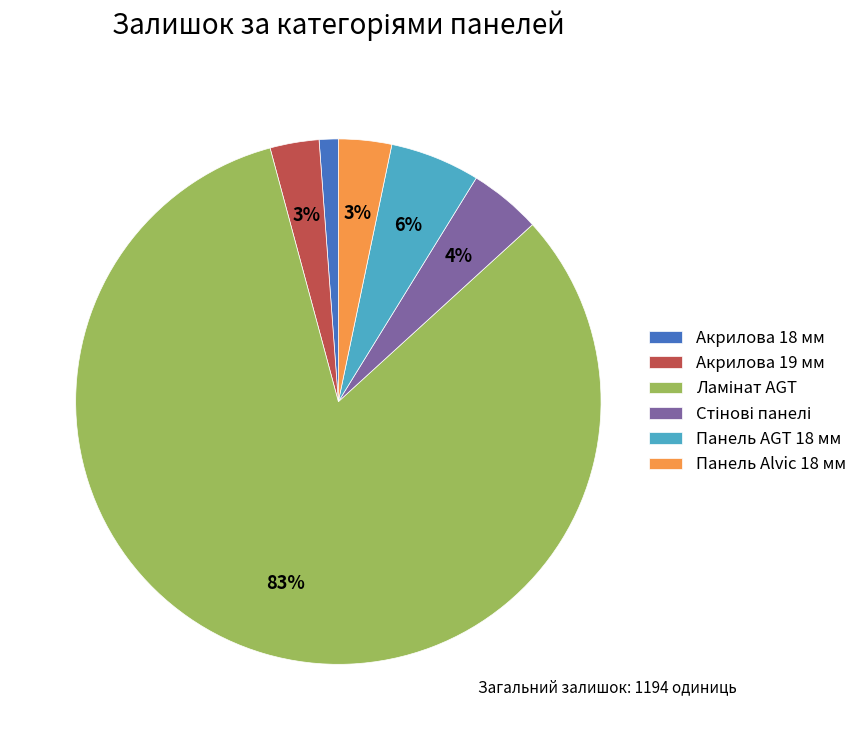

Combined, do Панель Alvic 18 мм and Панель AGT 18 мм account for over 50%?

No